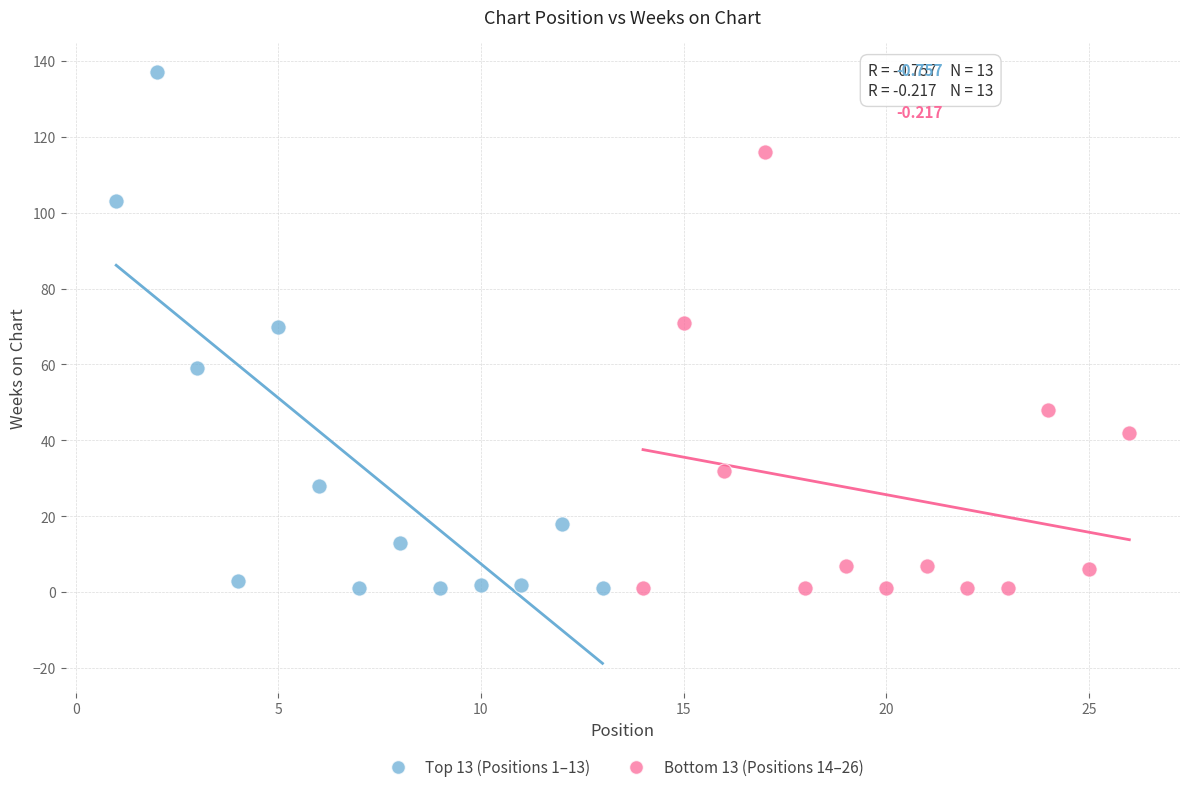

What are all the series names shown in the legend?

Top 13 (Positions 1–13), Bottom 13 (Positions 14–26)